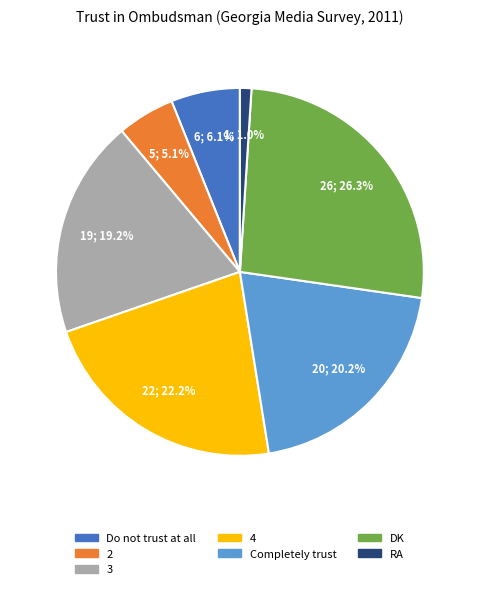

To the nearest percent, what percentage of the pie is DK?

26%